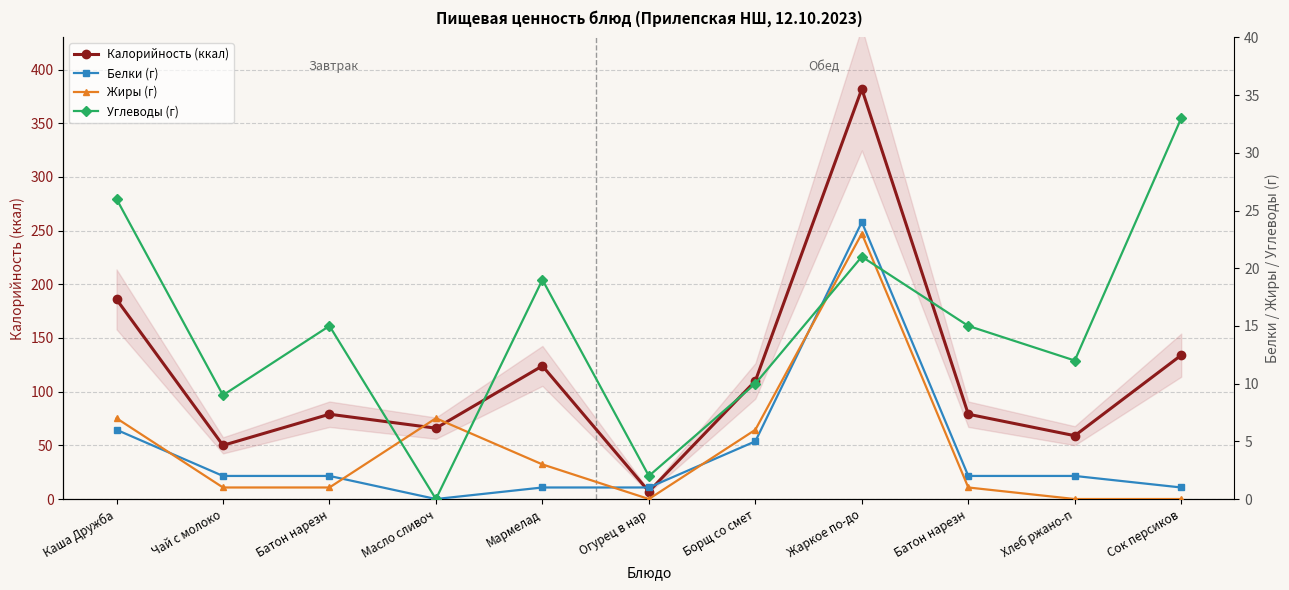

Which series has the widest spread of values?

Калорийность (ккал)